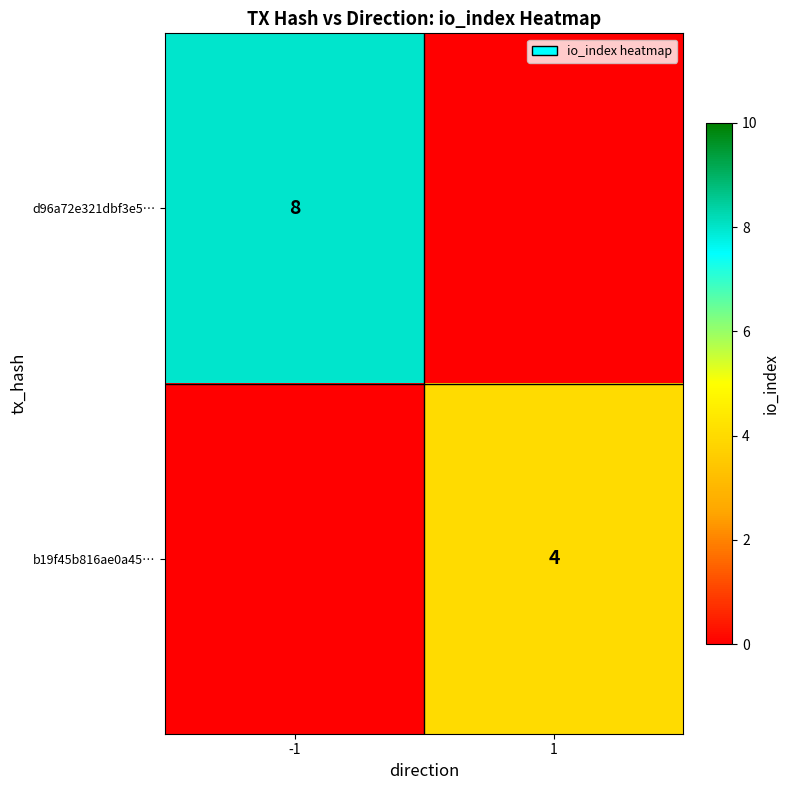

The b19f45b816ae0a45… series shows 2 at 1. True or false?

False